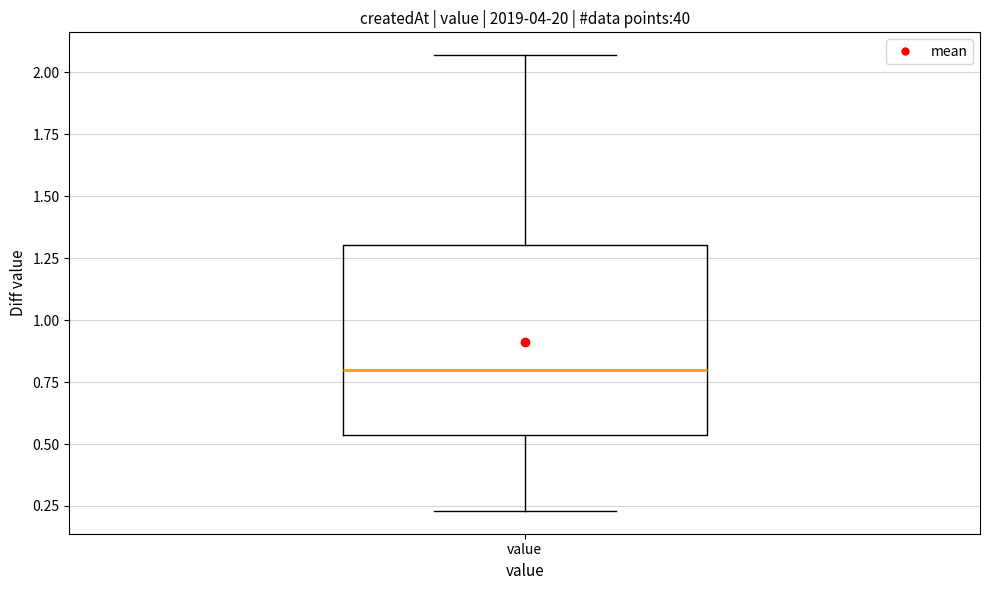

Read this box plot against the y-axis: the position of the median line, the range covered by the box, and the ends of both whiskers. The values are not printed on the chart, so give them approximately, as read against the axis.

median 0.80, box 0.55 to 1.30, whiskers 0.25 to 2.05